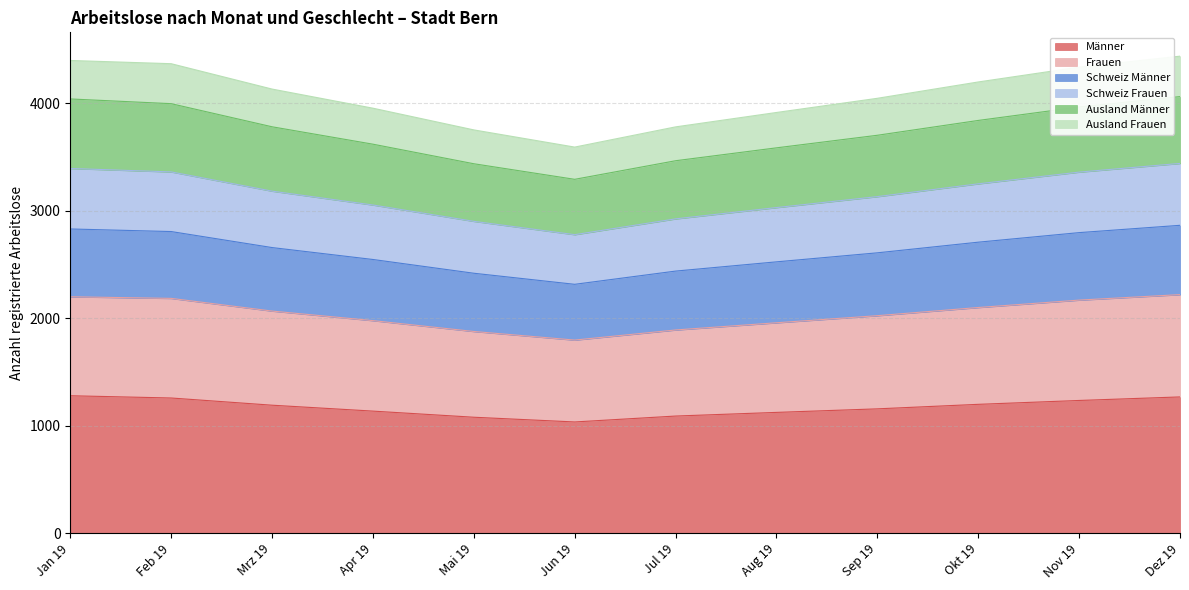

Where is Schweiz Männer nearest to the value 2589?

Sep 19